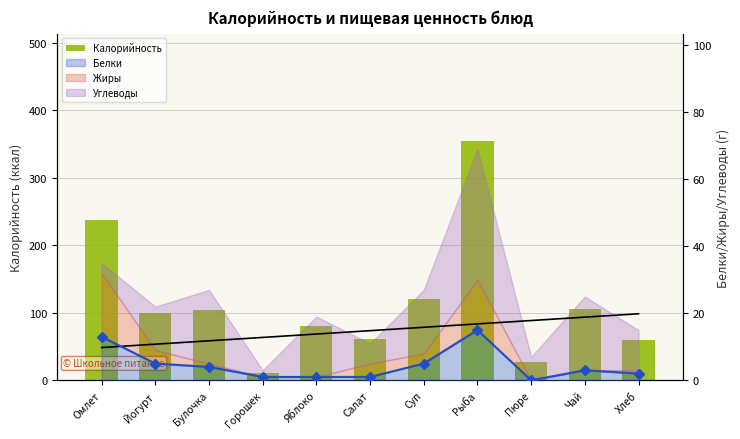

What position from the left is Рыба?

8